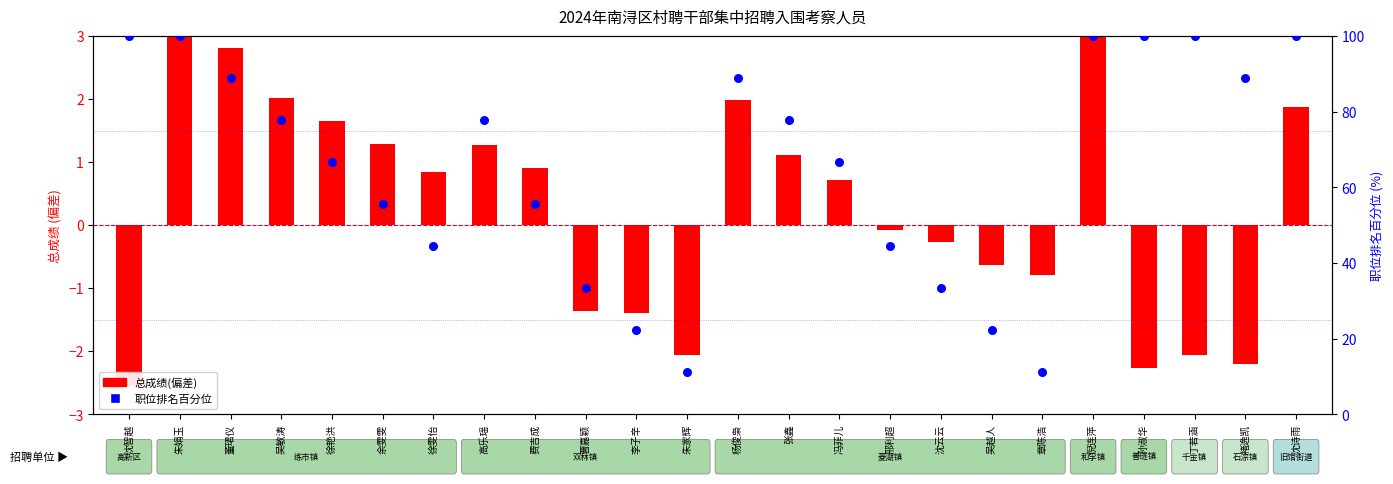

Which series has the largest Y range (max minus min)?

职位排名百分位